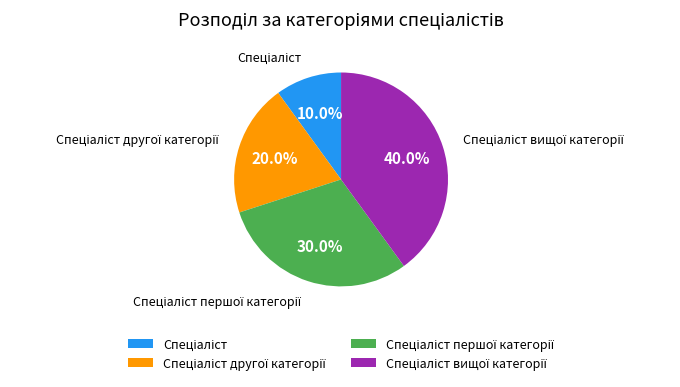

To the nearest percent, what is the average slice percentage?

25%